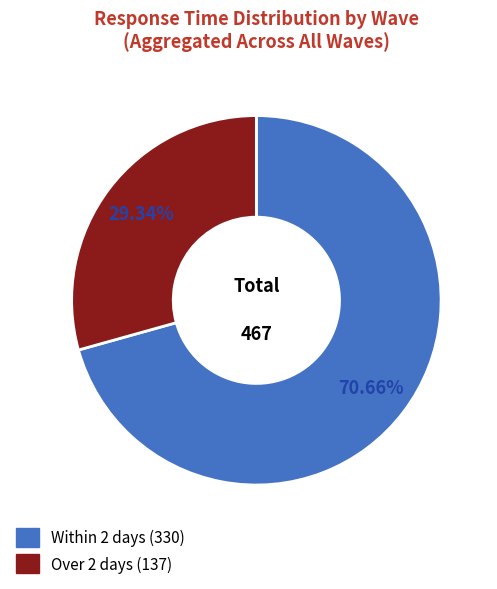

Is there a majority slice in this chart?

Yes